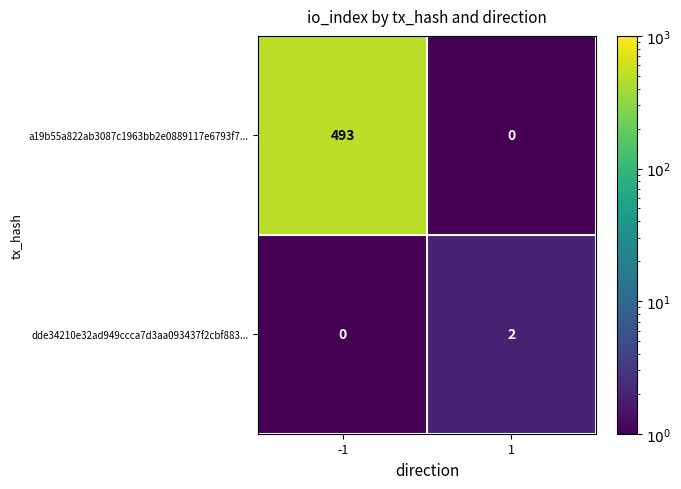

How many values in a19b55a822ab3087c1963bb2e0889117e6793f7... are above zero?

1